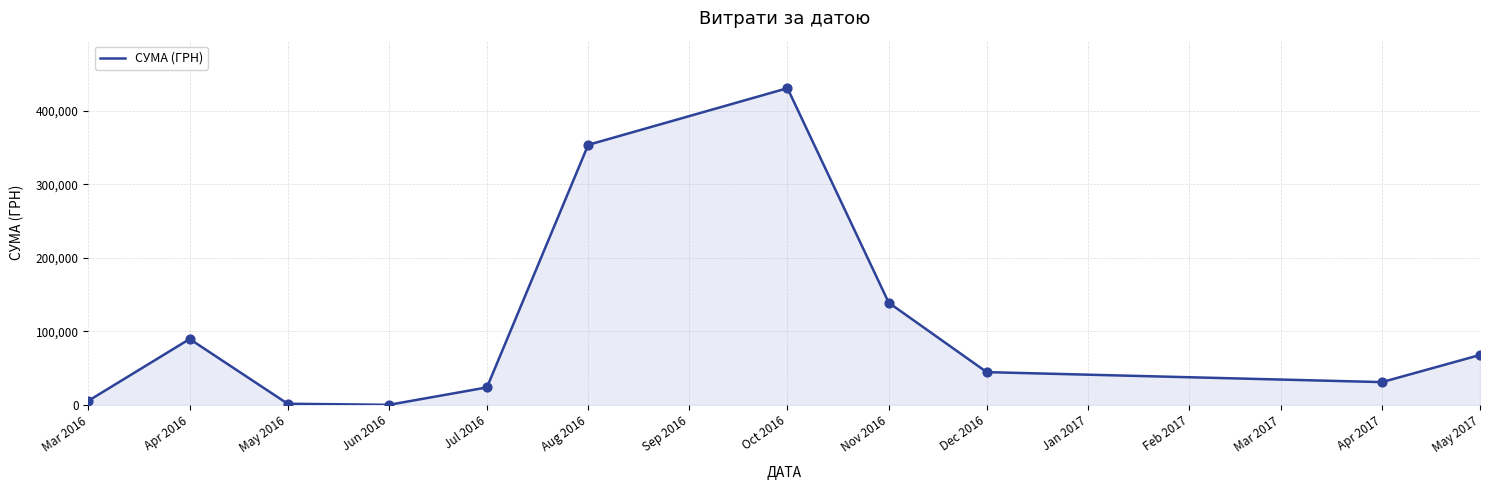

Between Apr 2017 and May 2017, which is larger?

May 2017